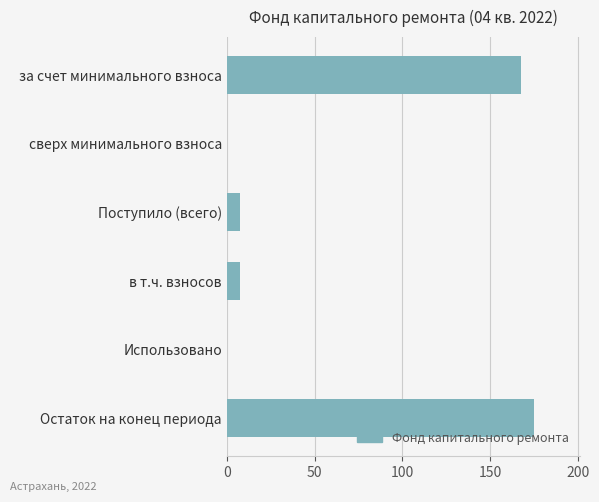

The value at за счет минимального взноса is 260.4. True or false?

False